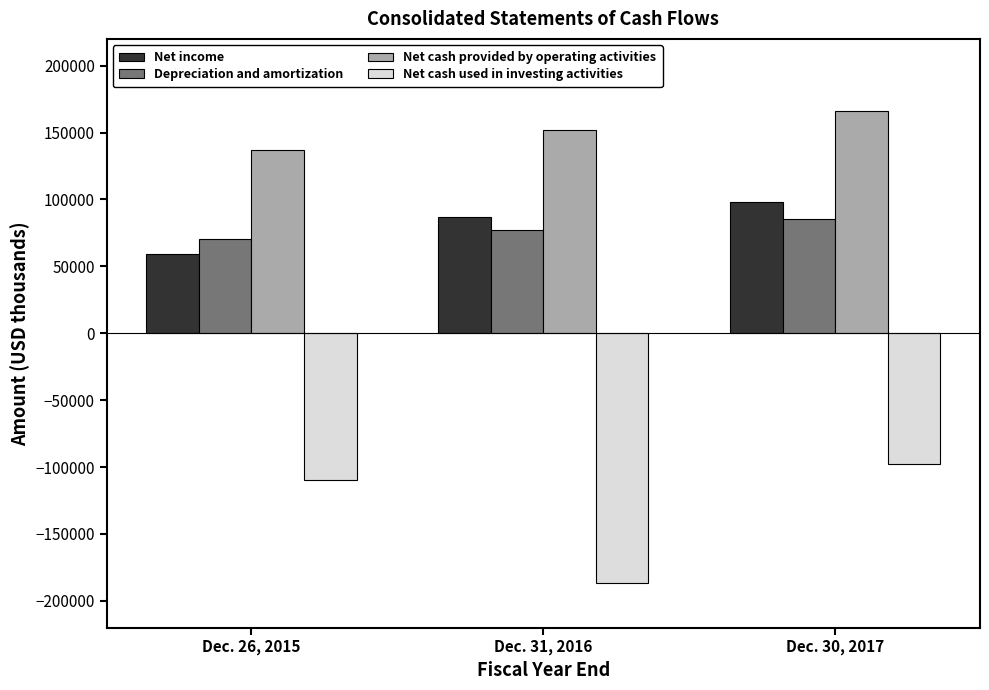

What is the minimum value shown in the chart?

-186734